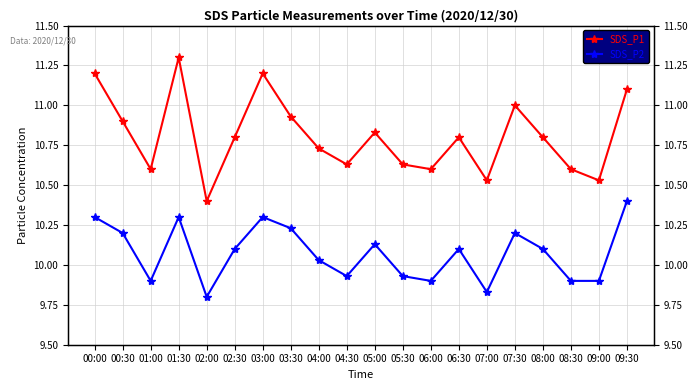

Where is the first local maximum for SDS_P2?

01:30